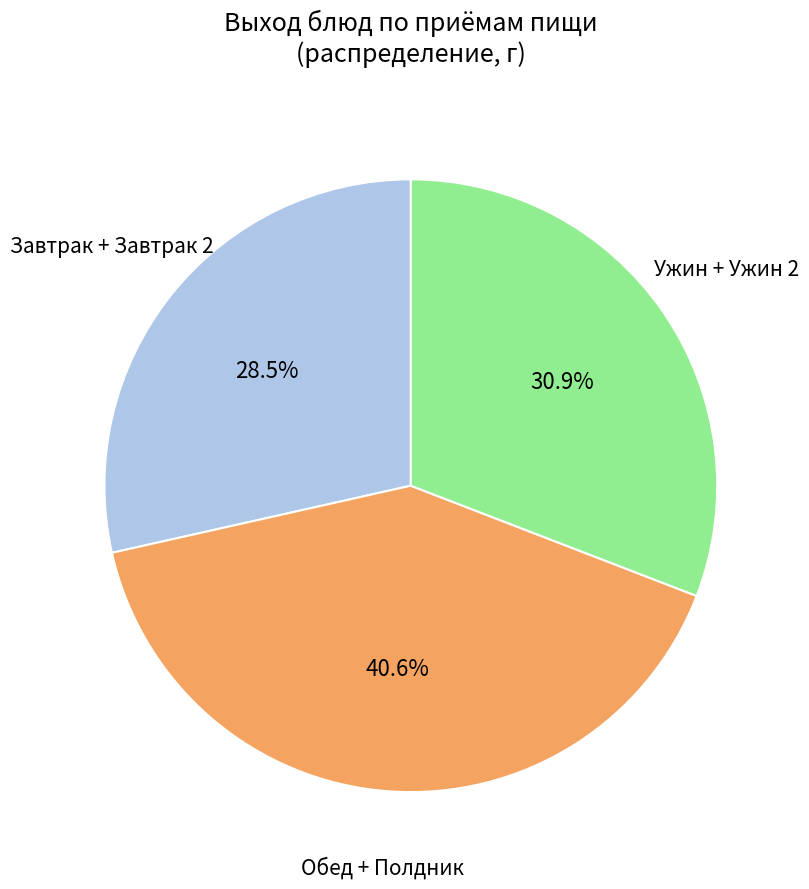

Is there a majority slice in this chart?

No